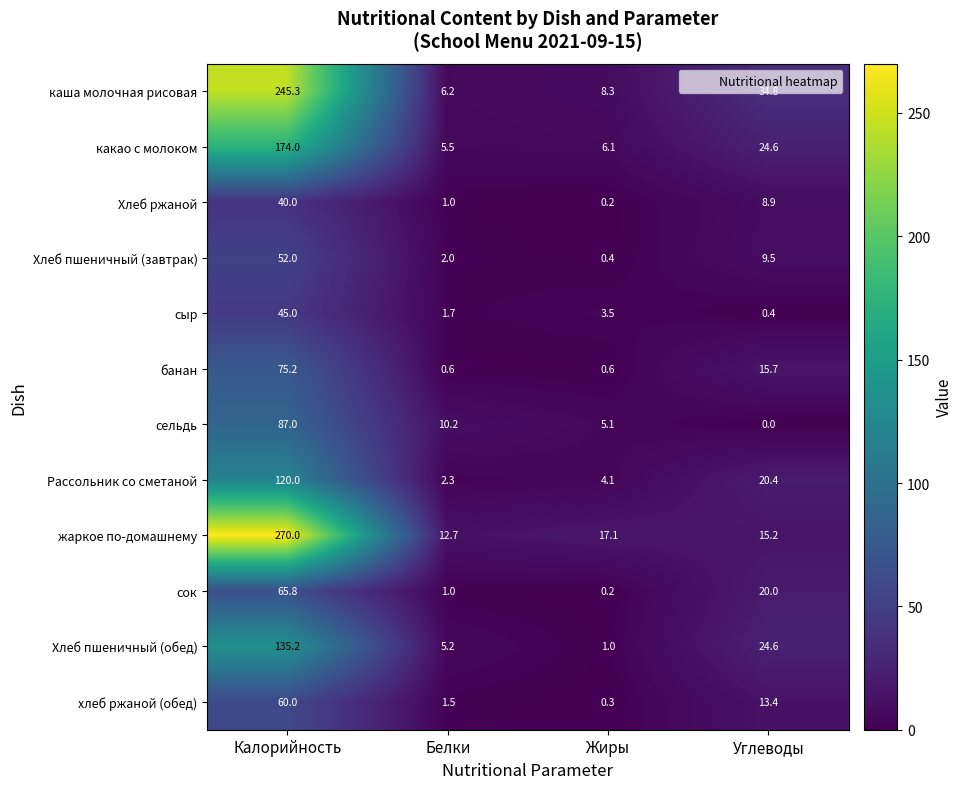

Rank the series by their maximum value, from lowest to highest.

Хлеб ржаной, сыр, Хлеб пшеничный (завтрак), хлеб ржаной (обед), сок, банан, сельдь, Рассольник со сметаной, Хлеб пшеничный (обед), какао с молоком, каша молочная рисовая, жаркое по-домашнему